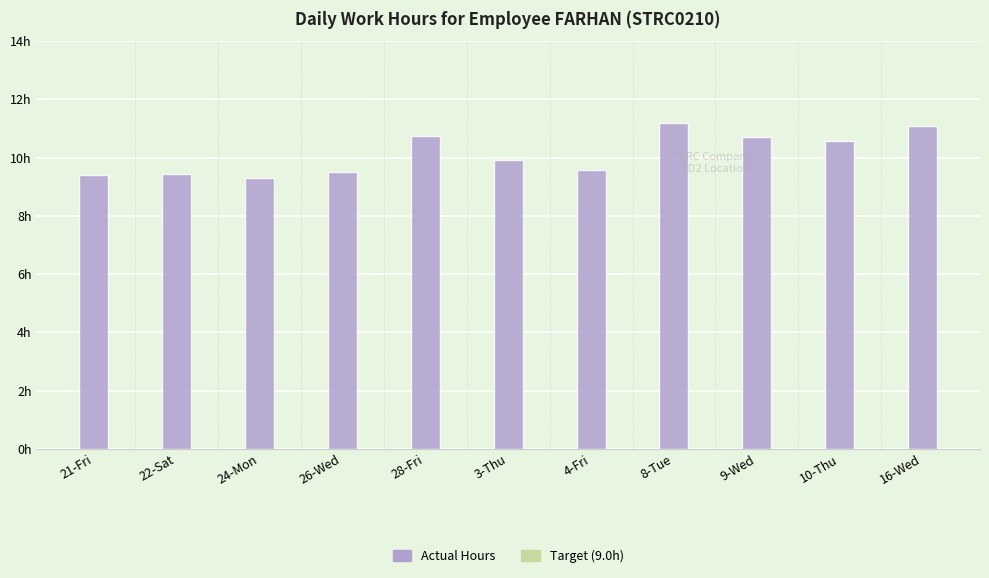

Which category has the lowest value across all series?

24-Mon